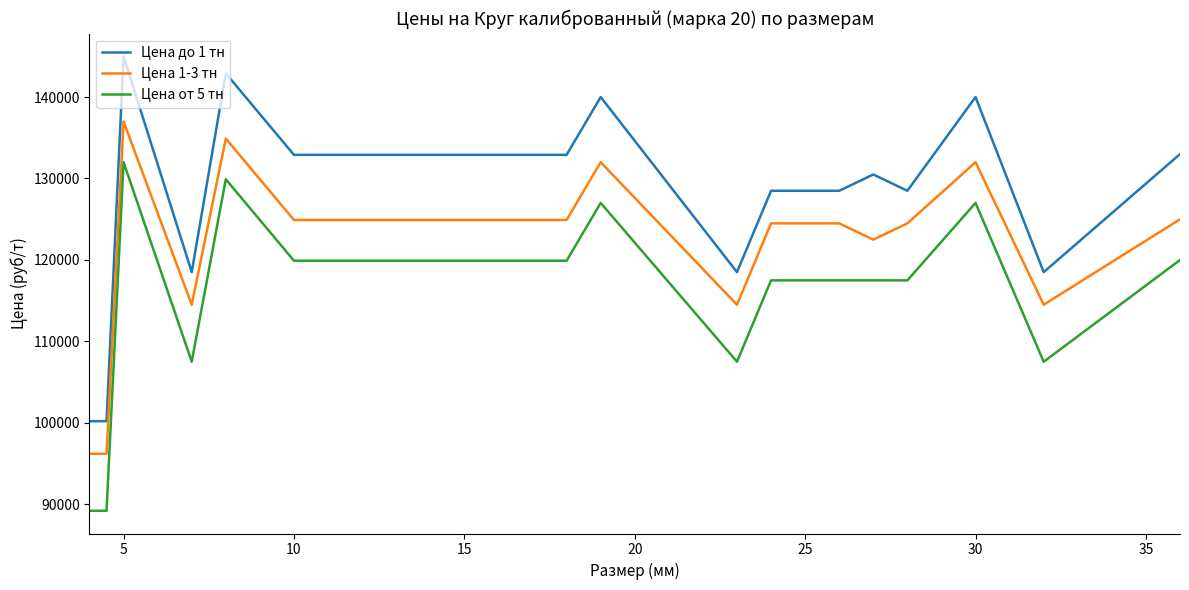

List the series in order of their overall mean, lowest first.

Цена от 5 тн, Цена 1-3 тн, Цена до 1 тн